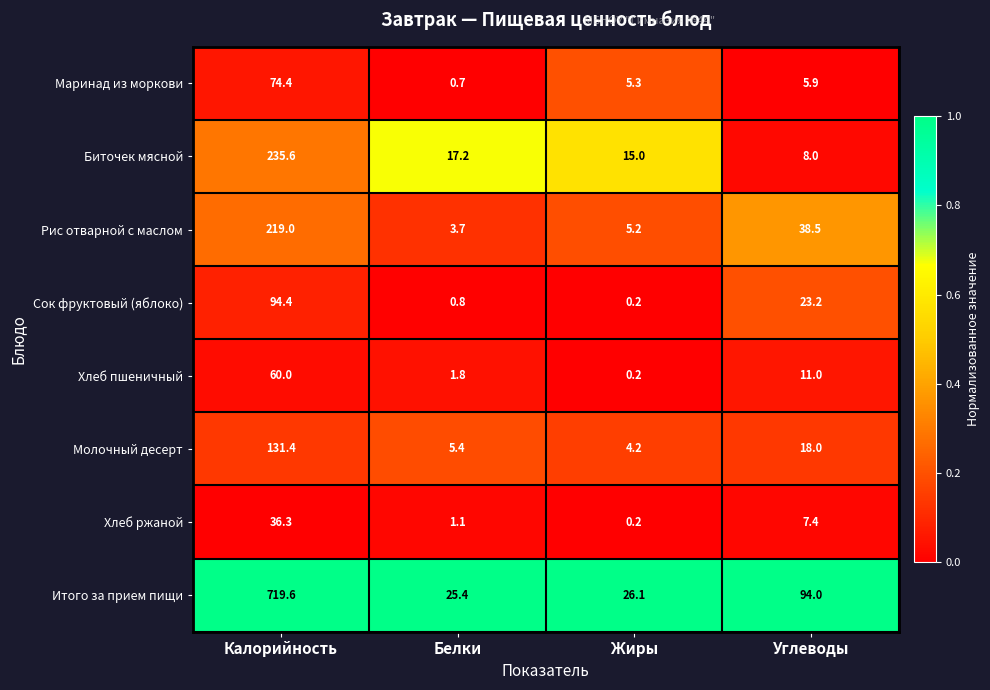

How many series are shown in this chart?

8